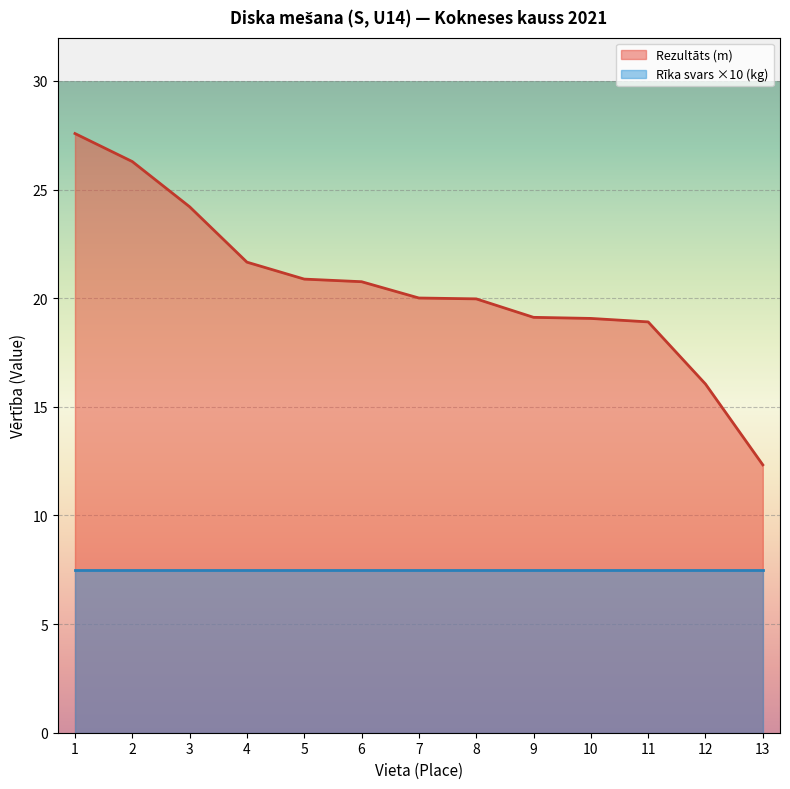

How many data points are above 20?

7